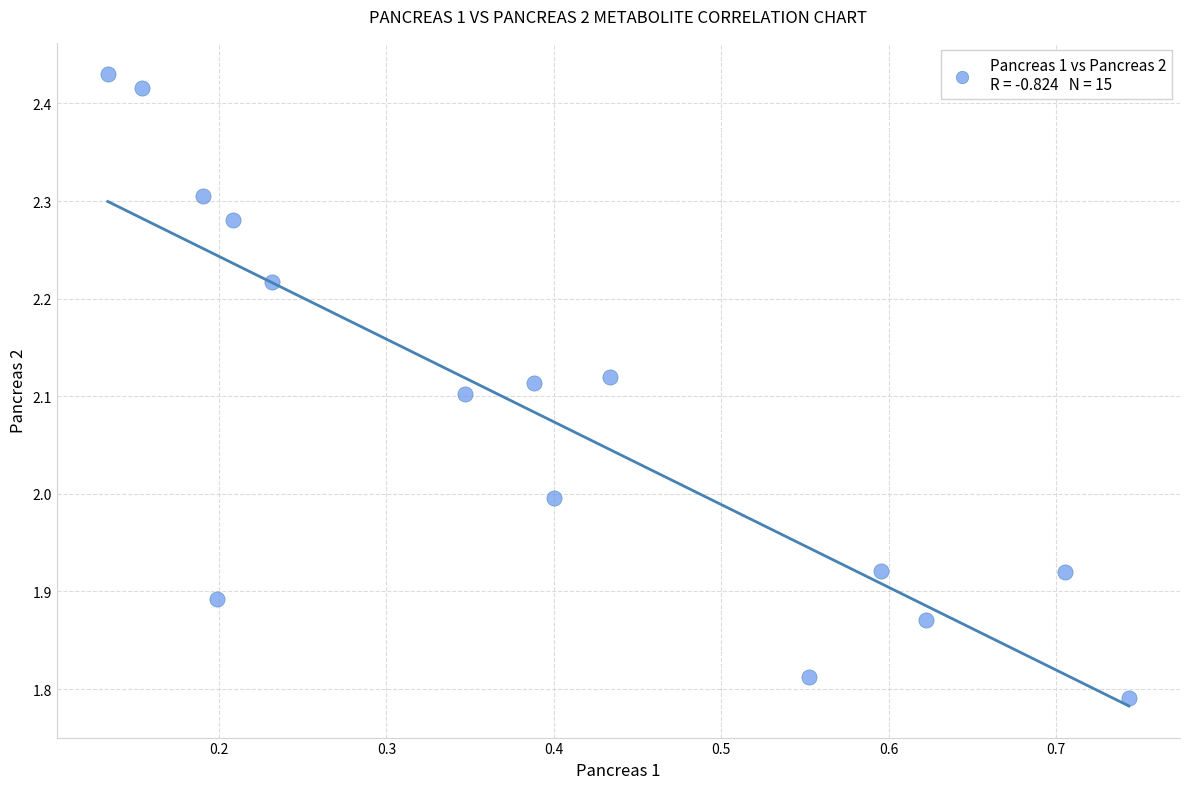

What is the range of Y values (max minus min)?

0.6